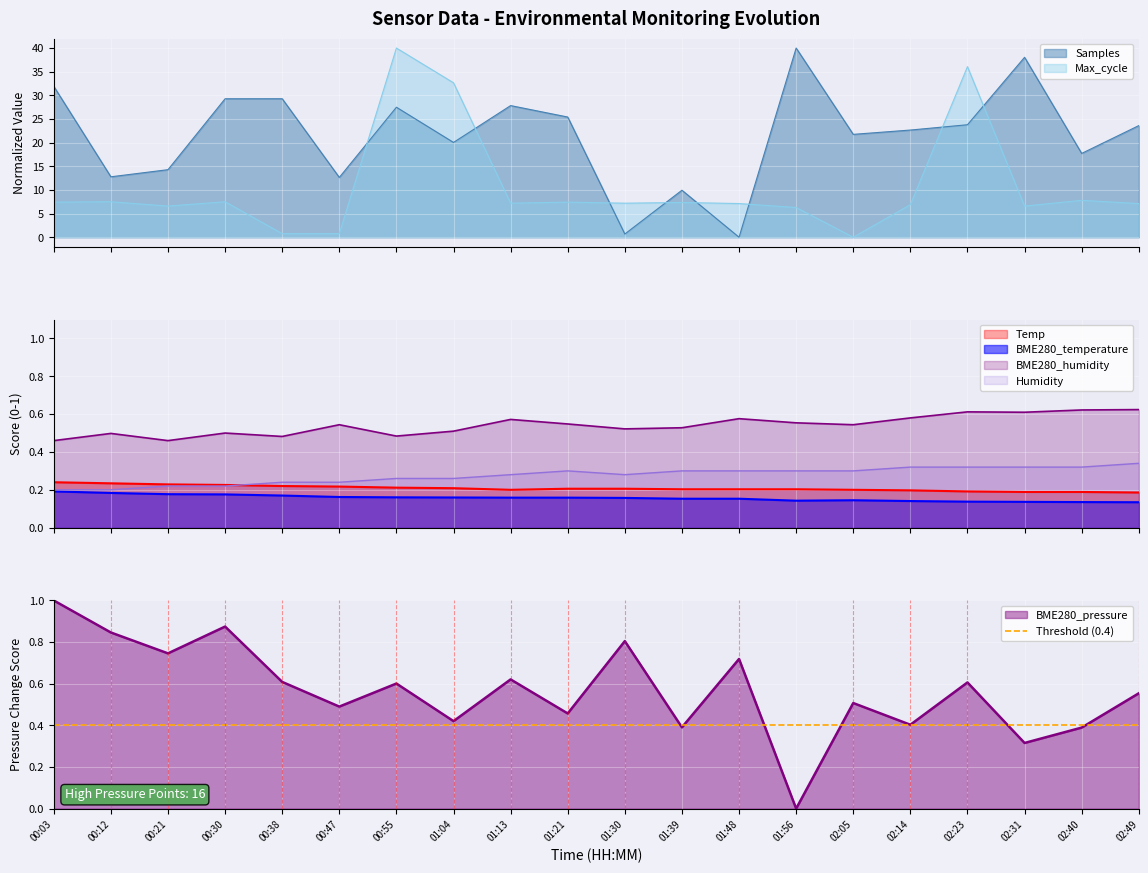

What is the label of the 2nd point from the left?

00:12